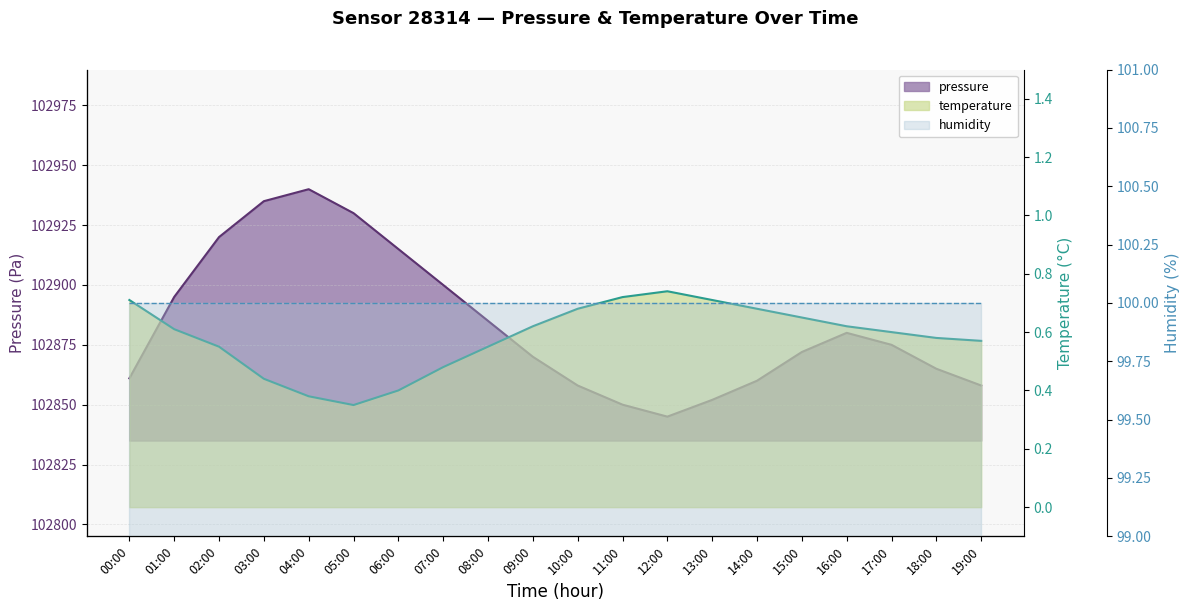

What is the difference between the maximum and minimum values in the pressure series?

95.0